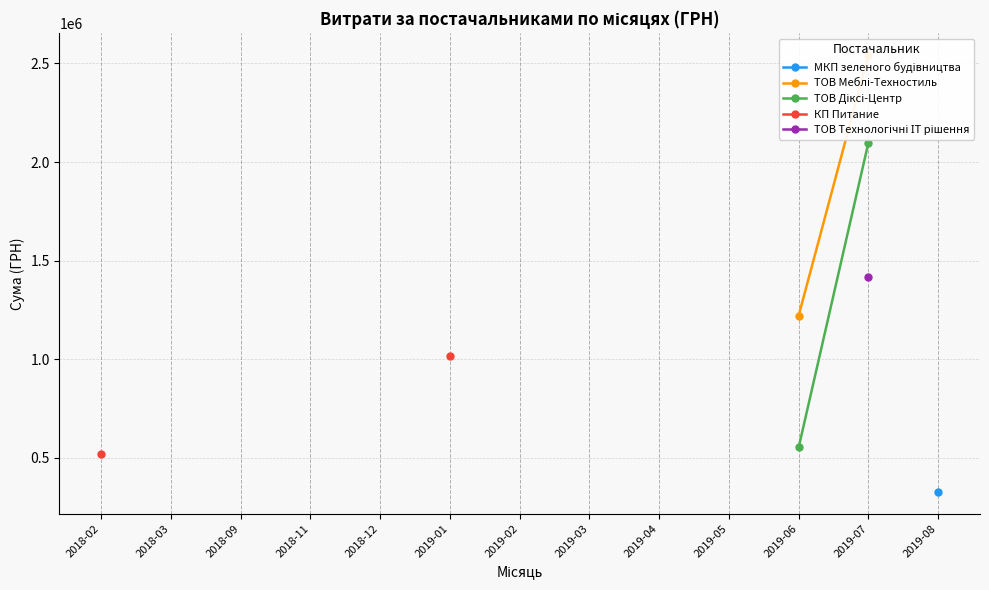

True or false: КП Питание and ТОВ Меблі-Техностиль cross at least once.

False